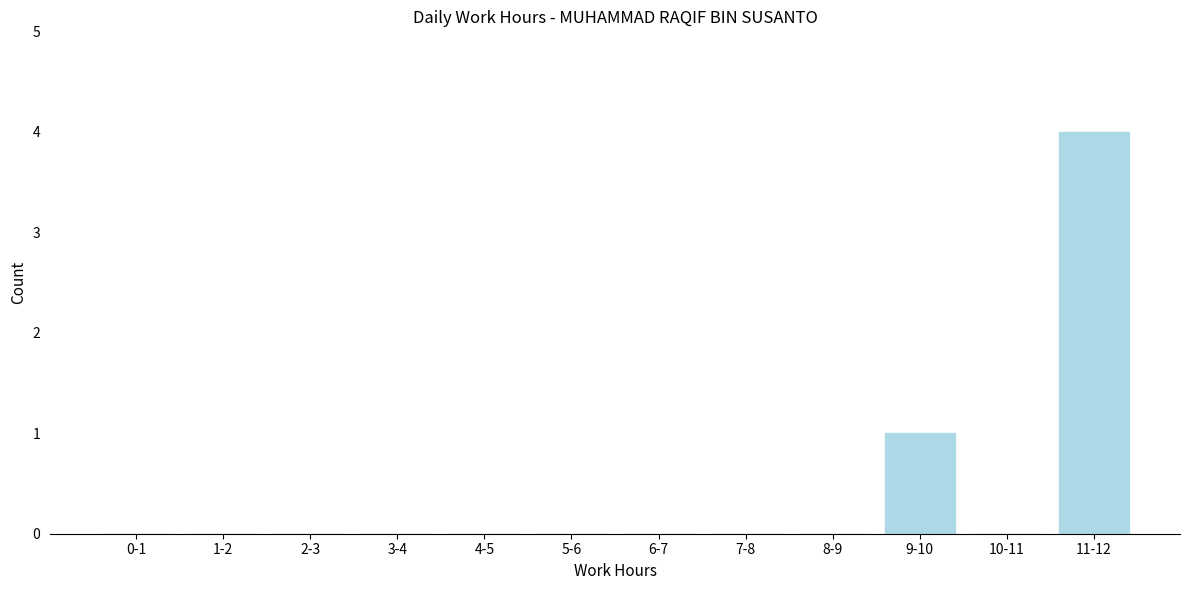

Reading left to right, what are all the values shown in this chart?

0-1=0	1-2=0	2-3=0	3-4=0	4-5=0	5-6=0	6-7=0	7-8=0	8-9=0	9-10=1	10-11=0	11-12=4